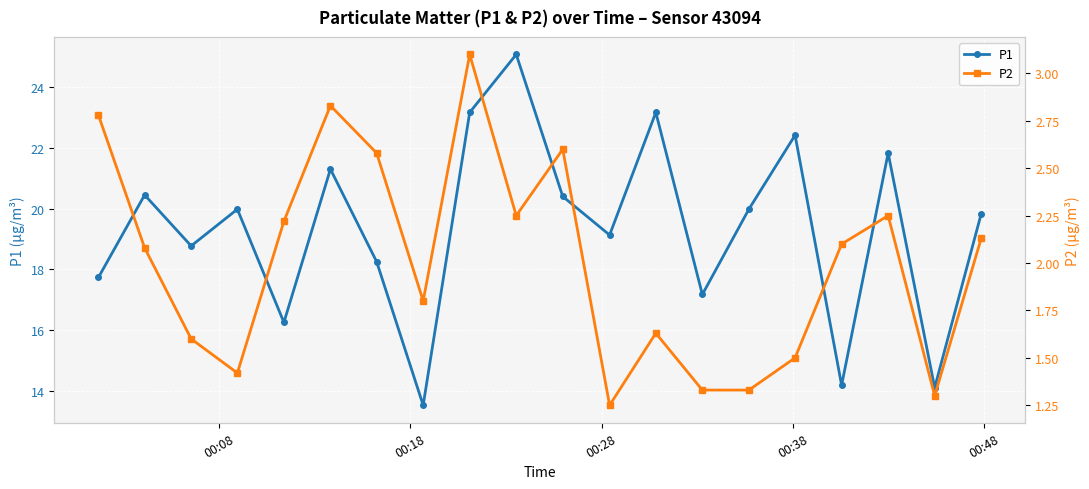

How many interior local peaks does the P1 series have?

7